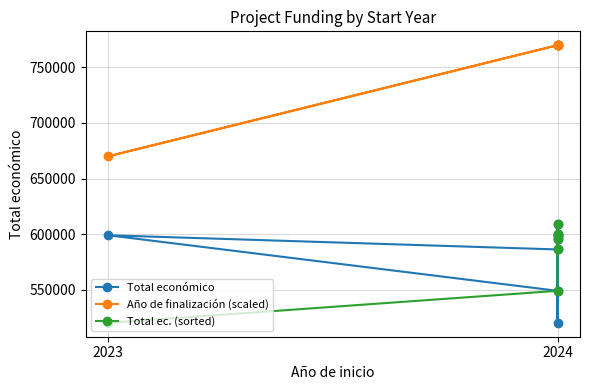

What is the highest value of the Año de finalización (scaled) series?

770000